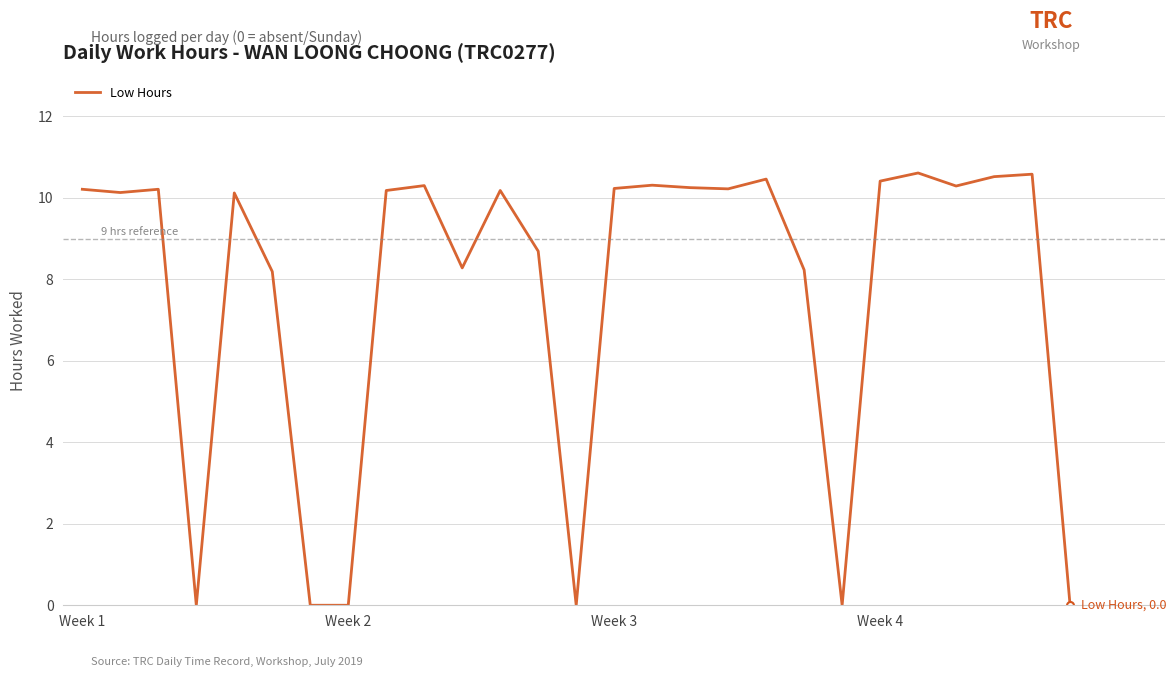

What is the difference between the maximum and minimum values?

10.6